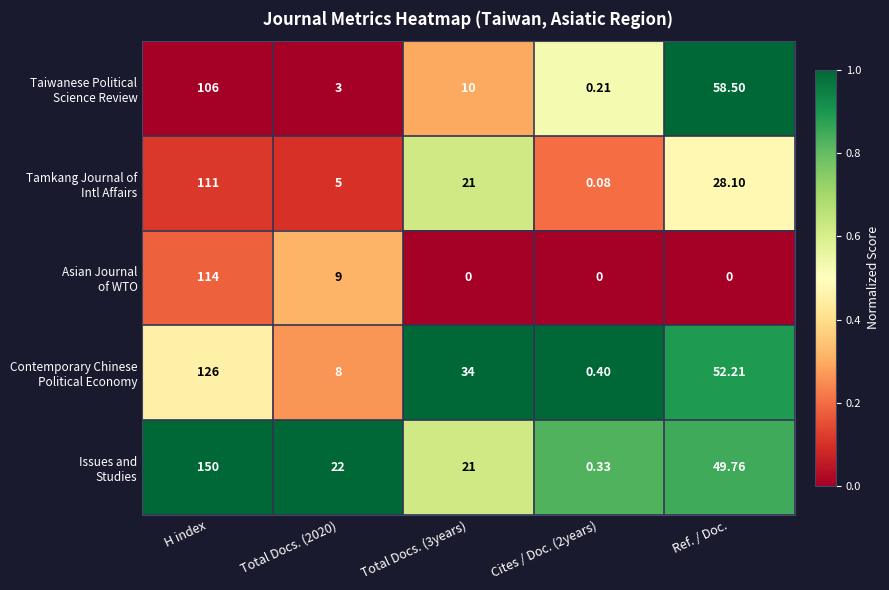

At which category does the chart reach its peak across all series?

H index